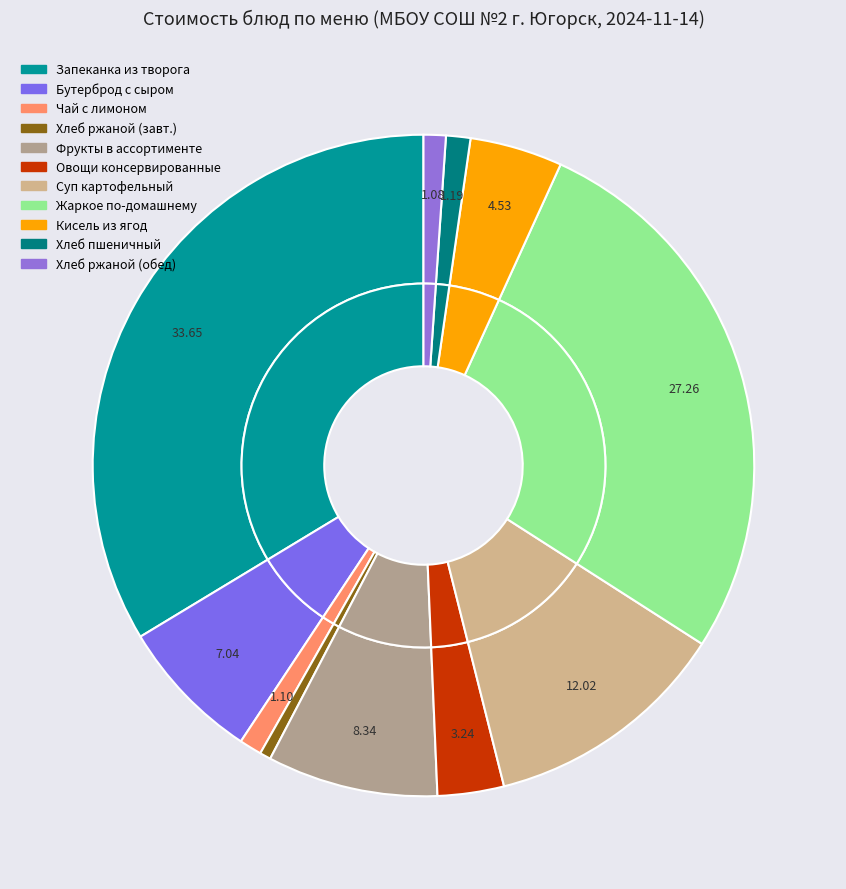

Is there any slice that represents more than half of the pie?

No